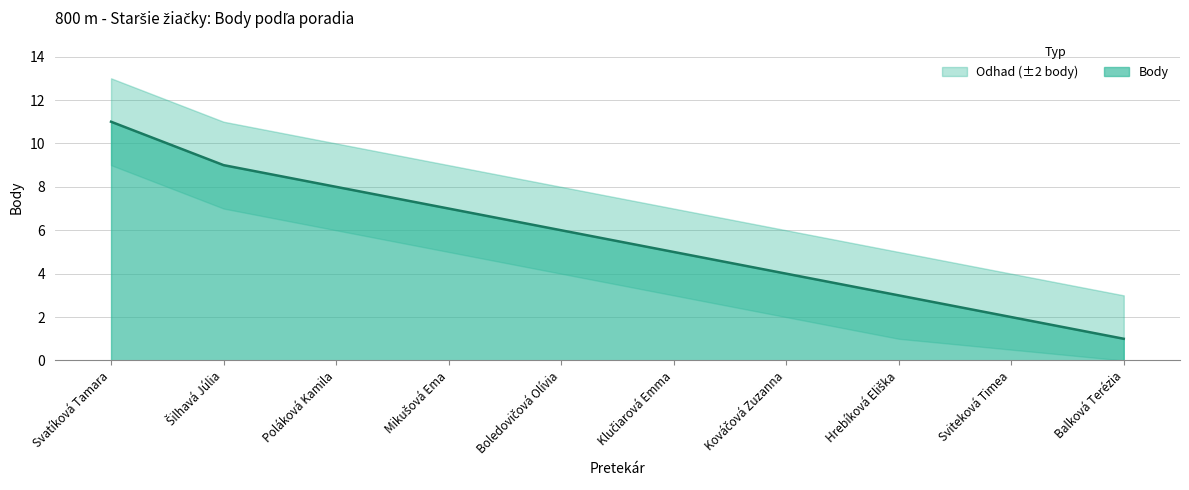

True or false: Body_lower has a value of 6.0 at Poláková Kamila.

True